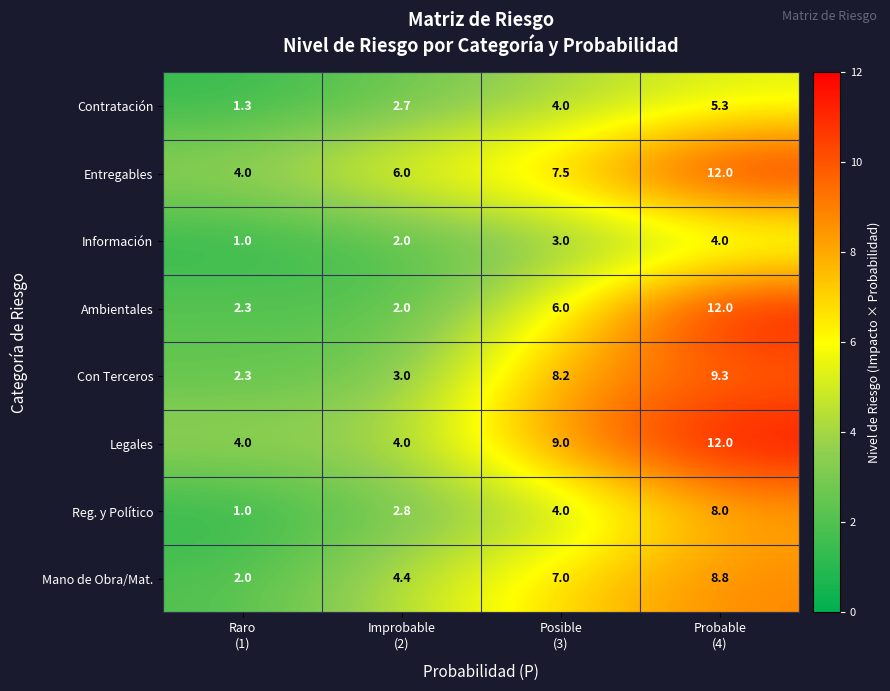

At how many categories does at least one series exceed 3?

4